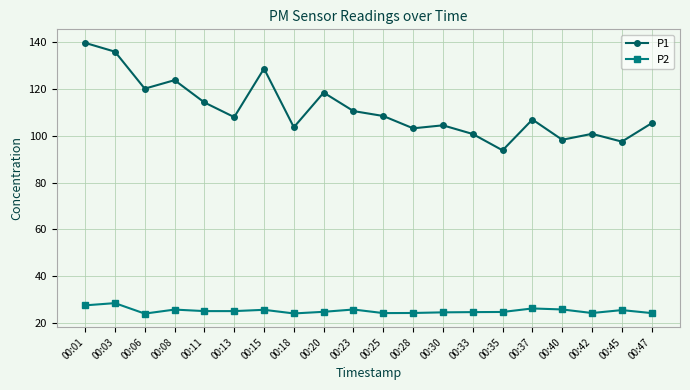

At which category does P1 reach its first local valley?

00:06